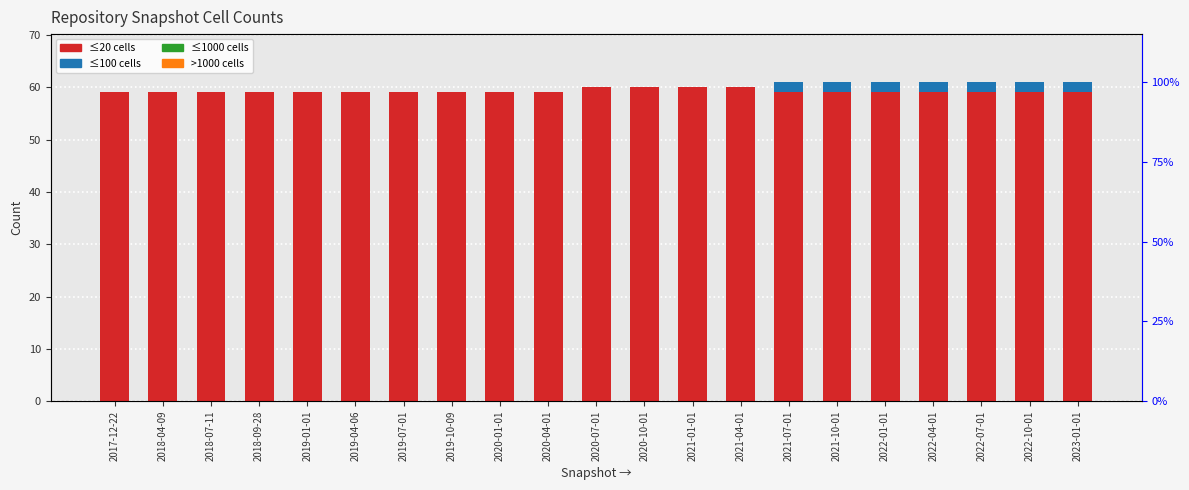

At 2020-04-01, list the series in order from smallest to largest.

under_hundred_cells, under_thousand_cells, over_thousand_cells, under_twenty_cells